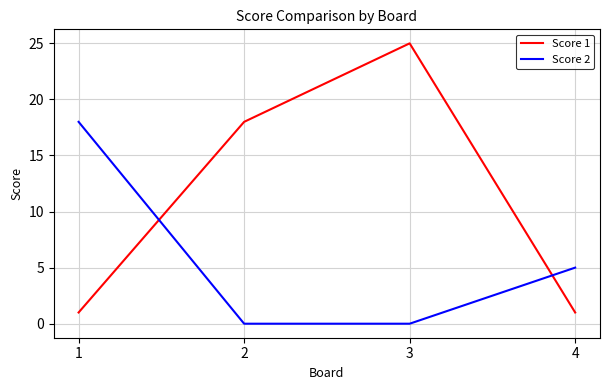

Which series has the widest spread of values?

Score 1